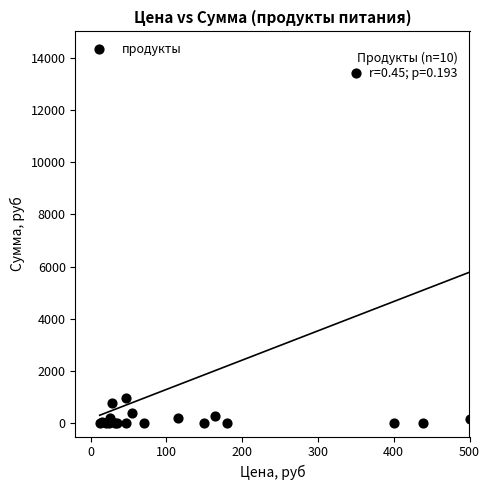

What Y value in the scatter plot is closest to 6699?

981.4